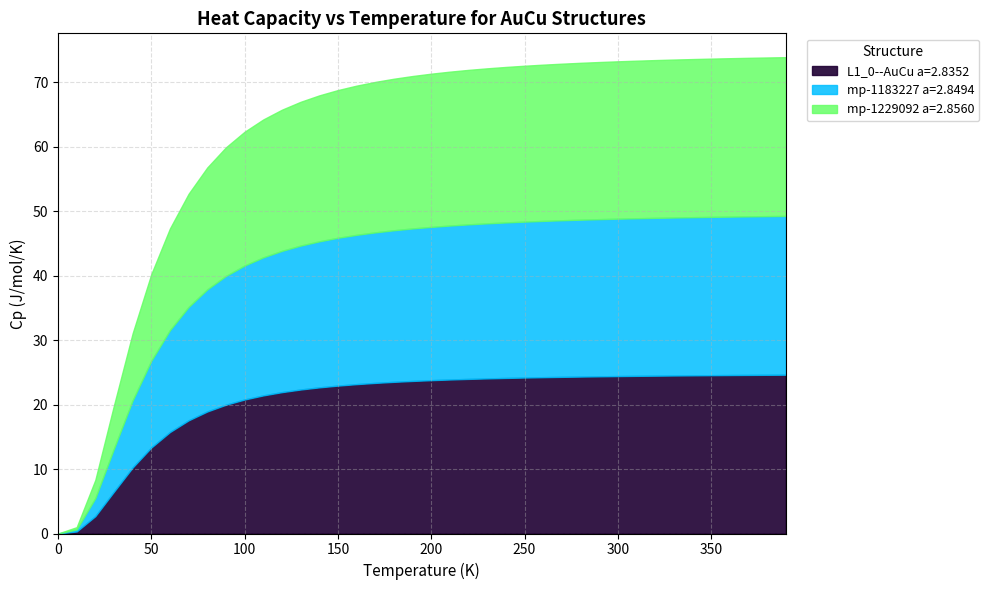

The mp-1183227 a=2.8494 series shows 7.2 at 240.0. True or false?

False